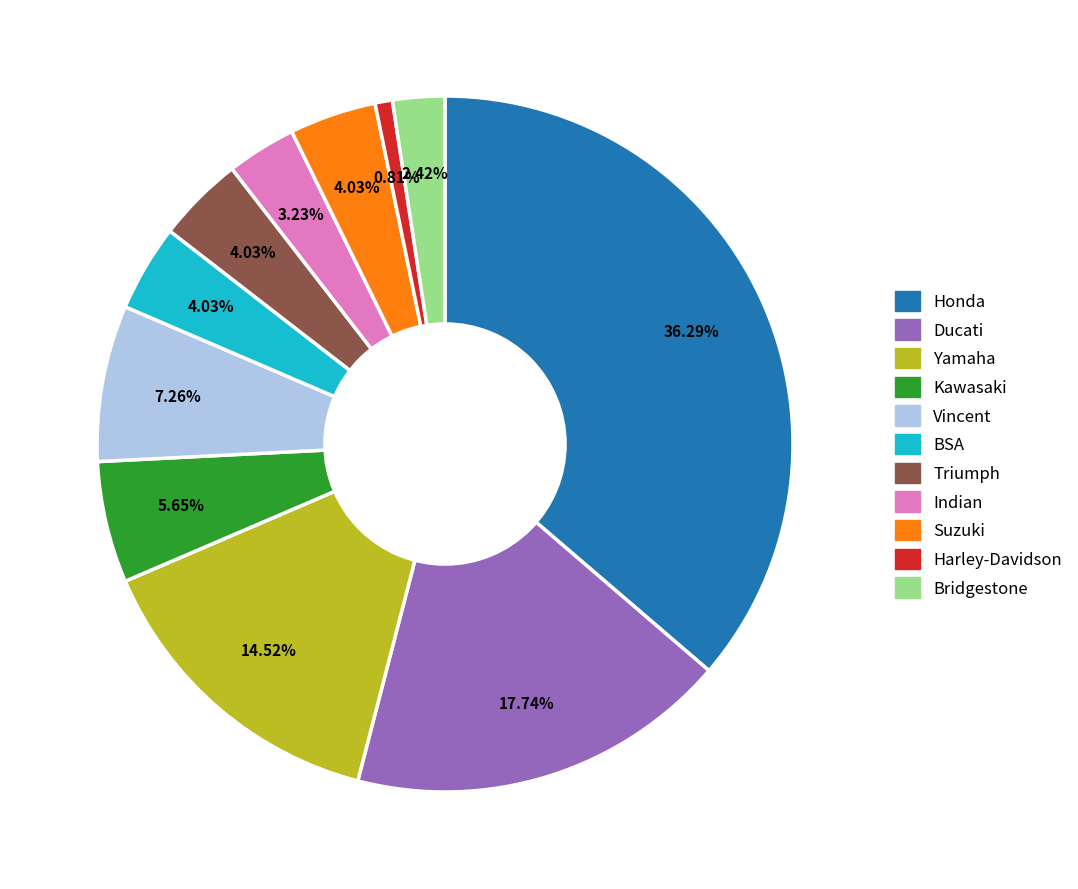

To the nearest percent, what is the difference between the largest and smallest slice percentages?

35%